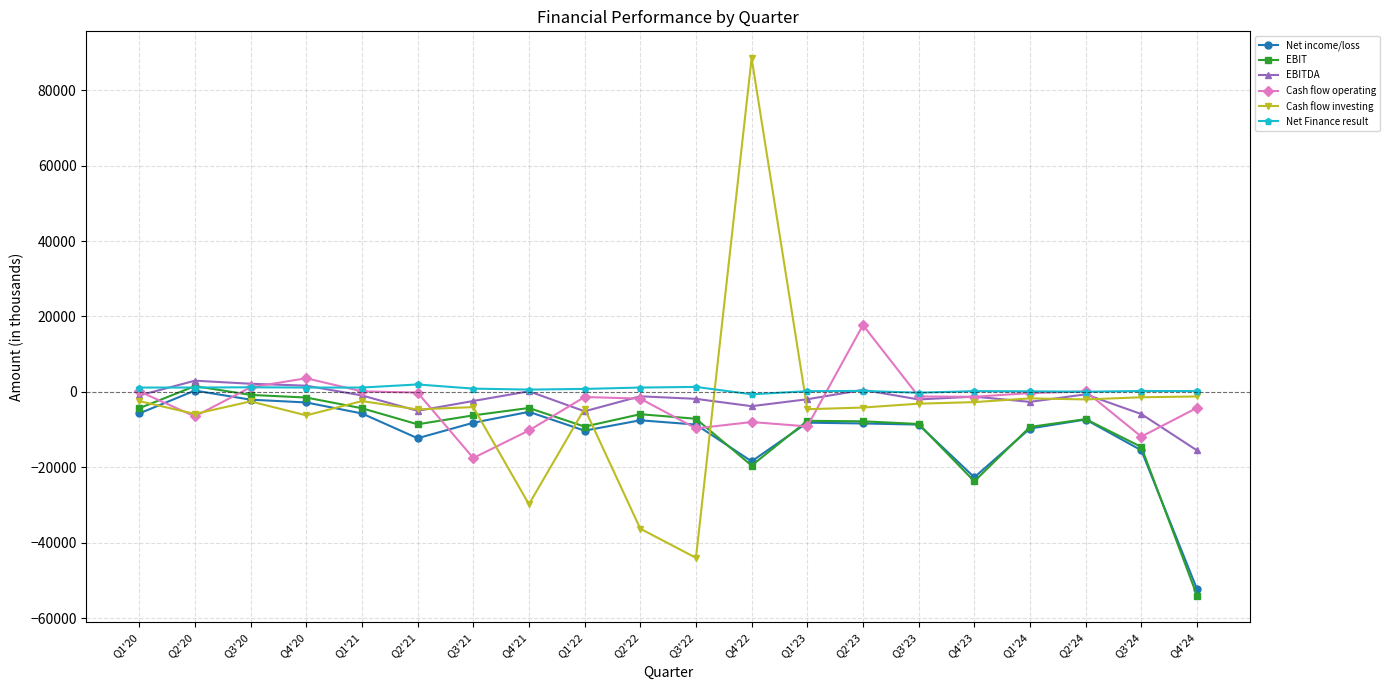

Which label corresponds to the largest value in the chart?

Q4'22